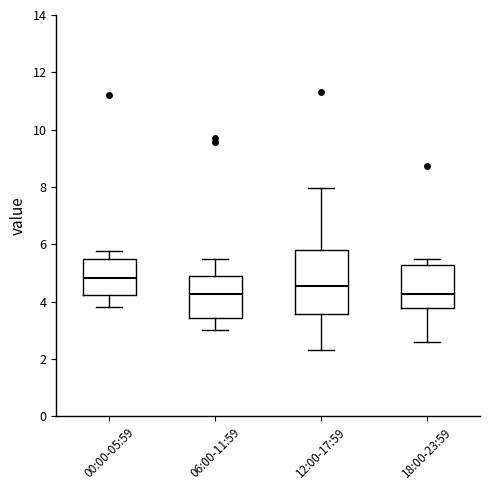

Which box's median line is the highest?

00:00-05:59